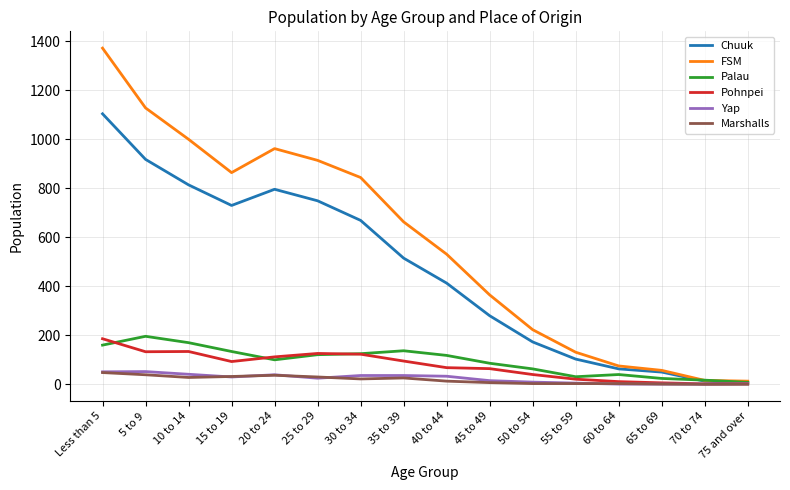

What is the difference between the highest and lowest values at 10 to 14?

972